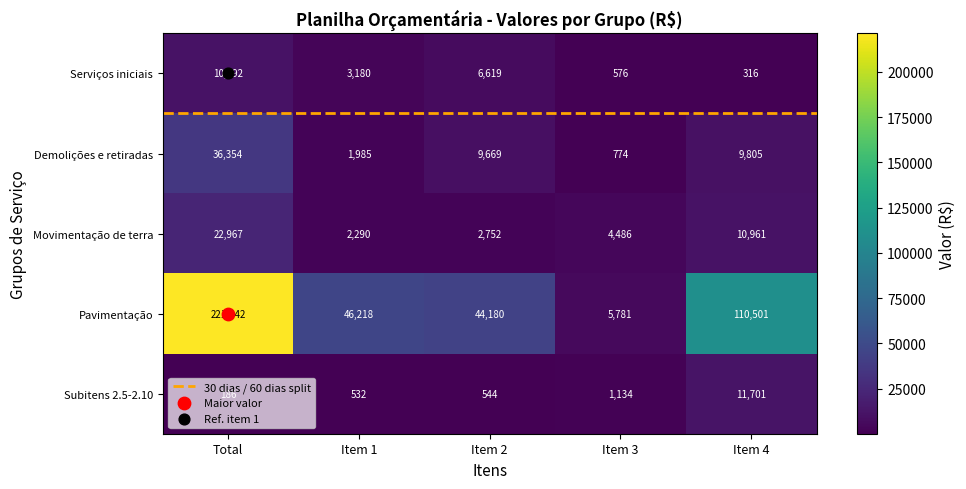

Rank the categories by Subitens 2.5-2.10 value from lowest to highest.

Total, Item 1, Item 2, Item 3, Item 4